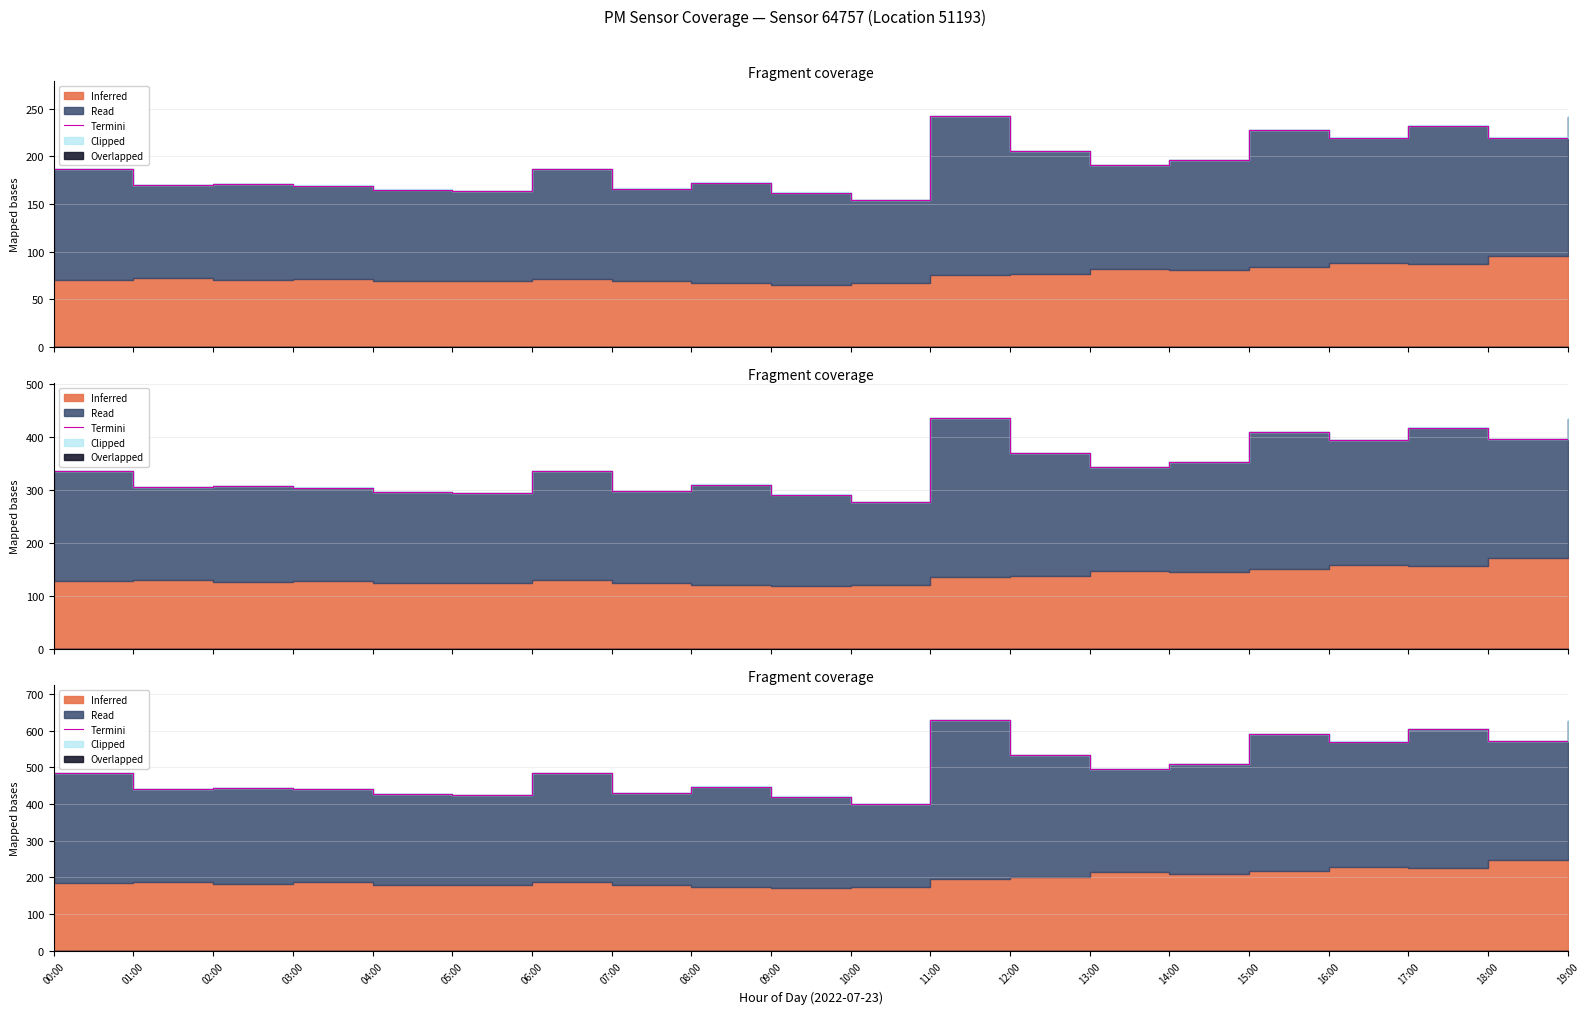

Where is the data nearest to the value 514?

14:00